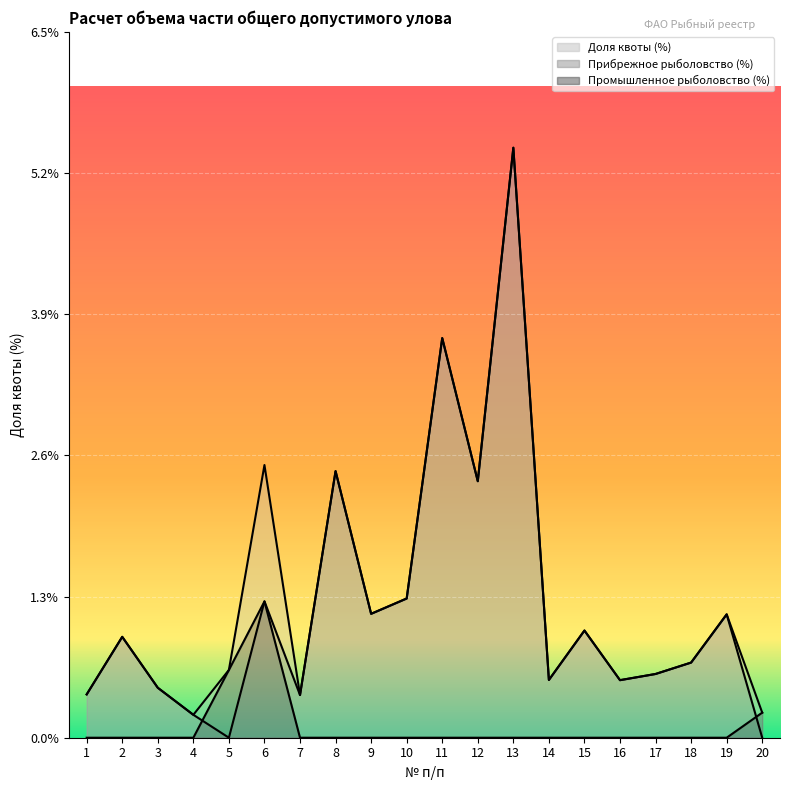

True or false: Доля квоты (%) has more than 2 interior local peaks.

True